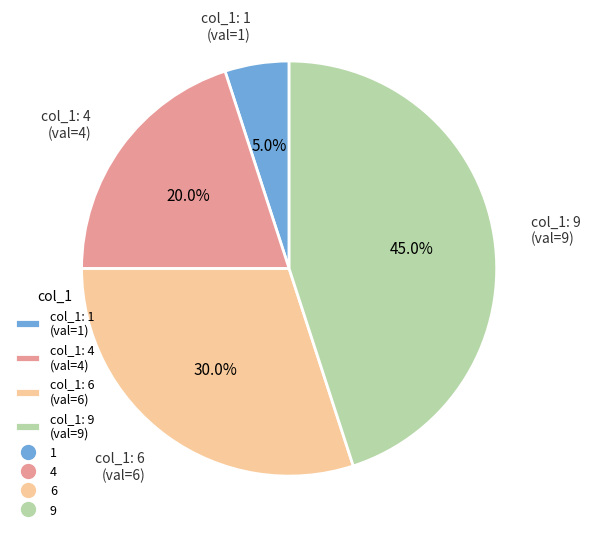

Do col_1: 4 (val=4) and col_1: 1 (val=1) together represent more than half of the pie?

No